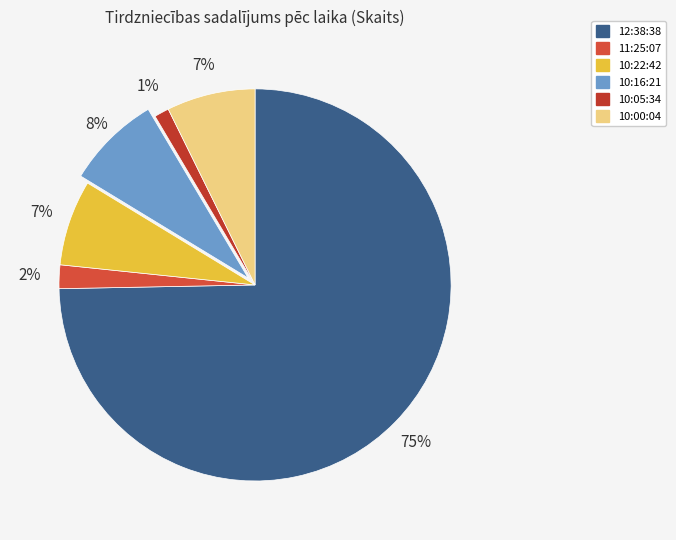

How many segments does this pie chart have?

6